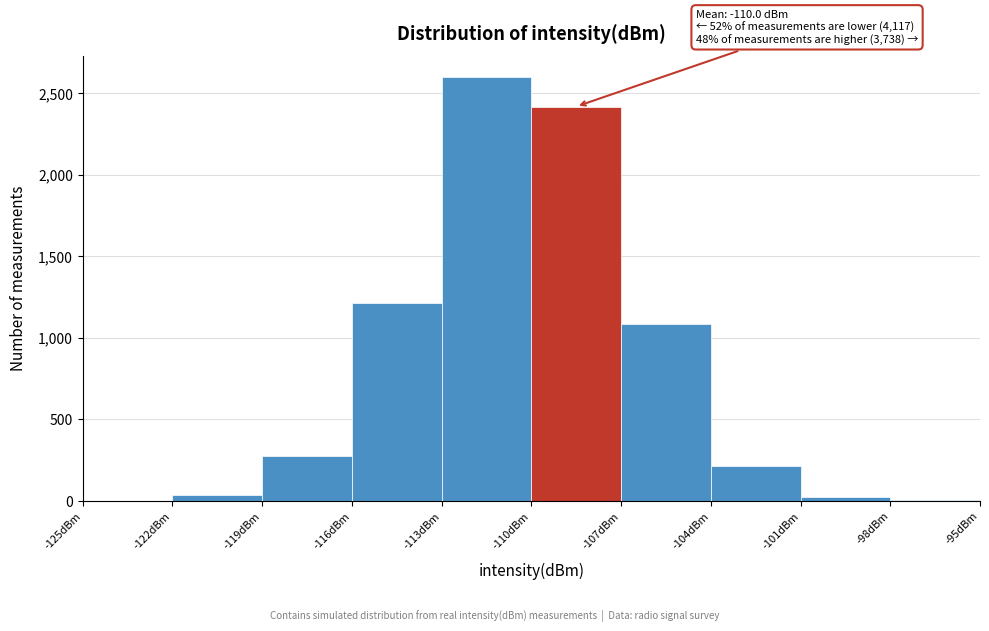

Over which range of the x-axis is the bar tallest?

-113 to -110